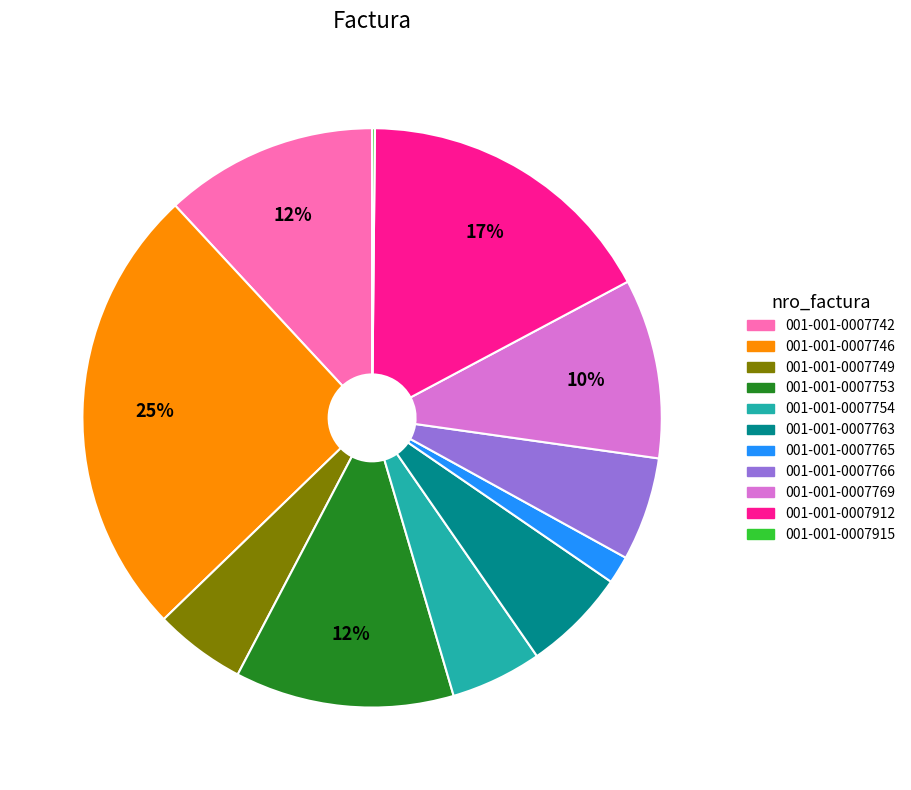

Combined, do 001-001-0007746 and 001-001-0007763 account for over 50%?

No